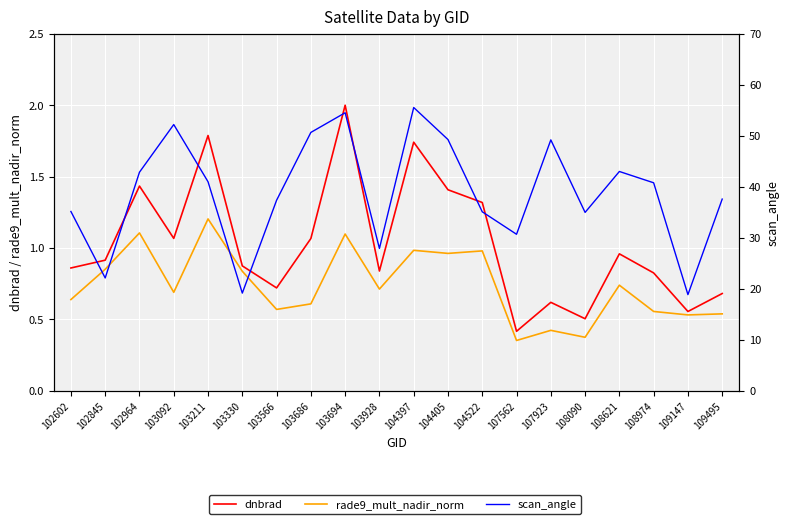

True or false: dnbrad and scan_angle cross at least once.

False